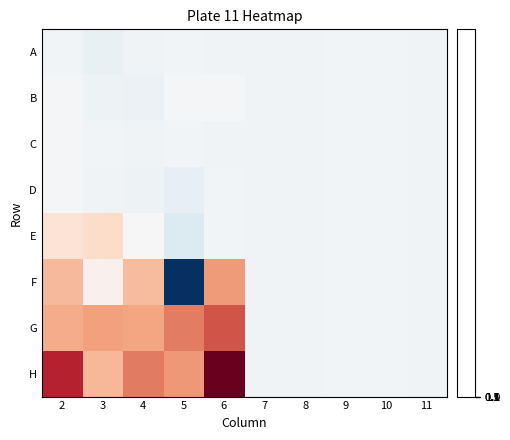

What is the maximum value shown in the chart?

1.1